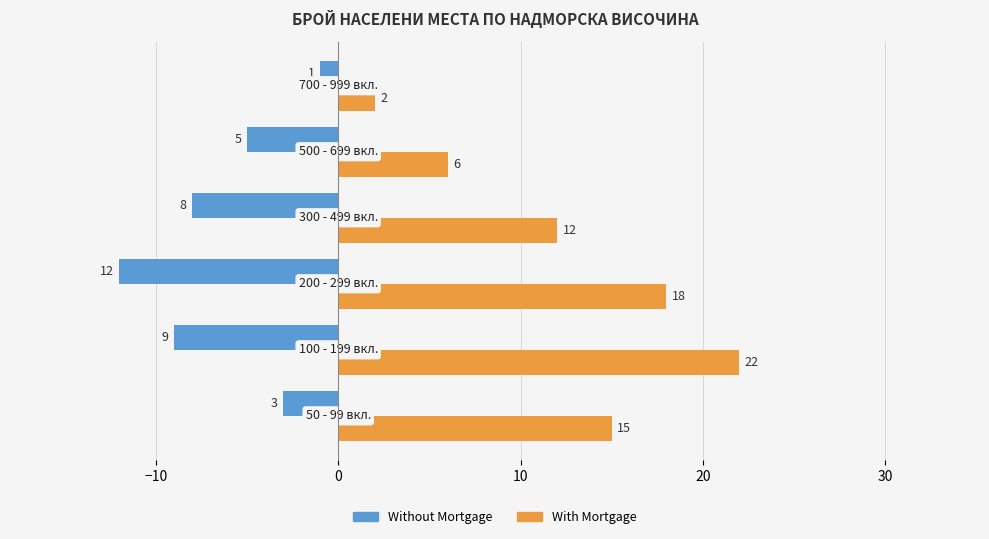

Which series has the widest spread of values?

With Mortgage